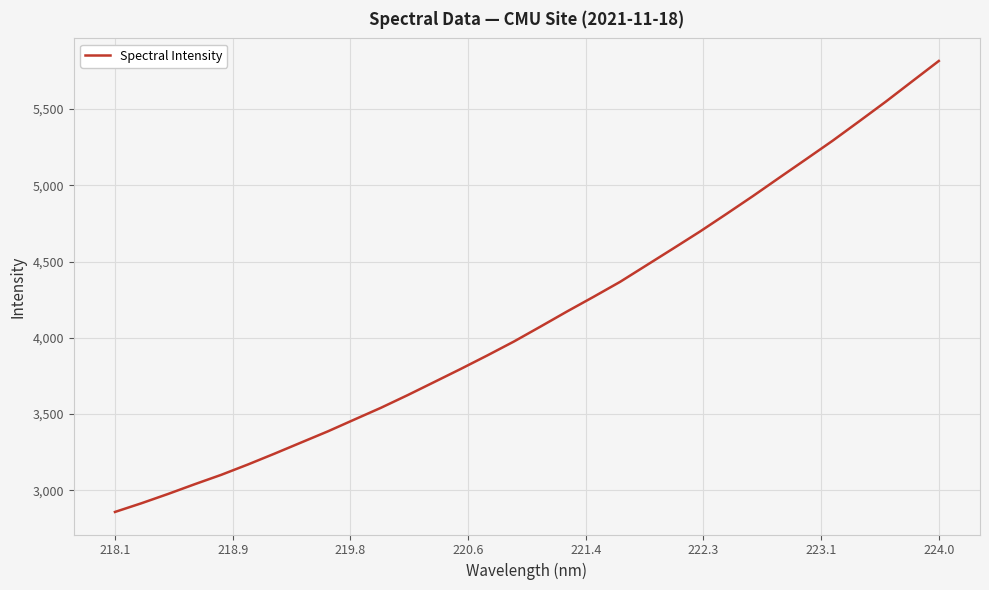

Does the chart have visible grid lines?

Yes